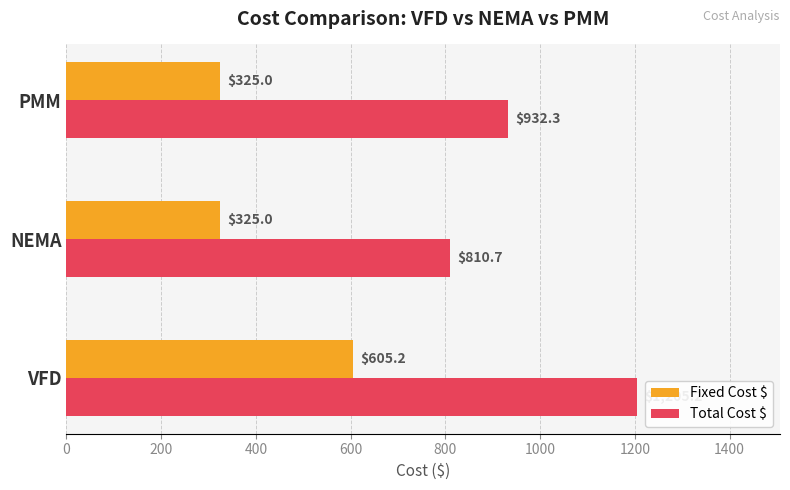

The Total Cost $ series shows 1205.2 at VFD. True or false?

True